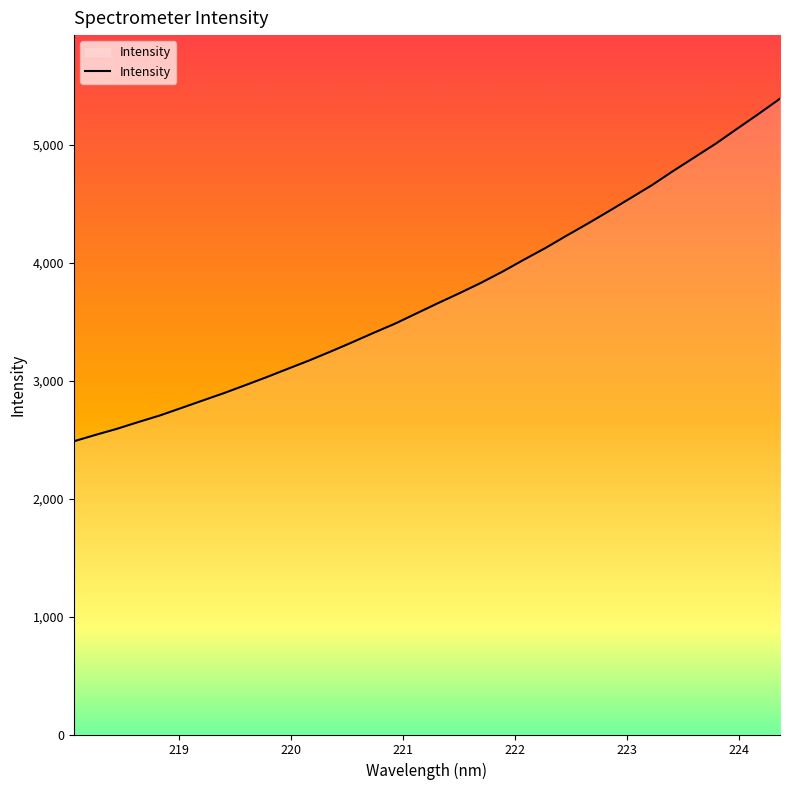

What is the smallest value displayed?

2485.2